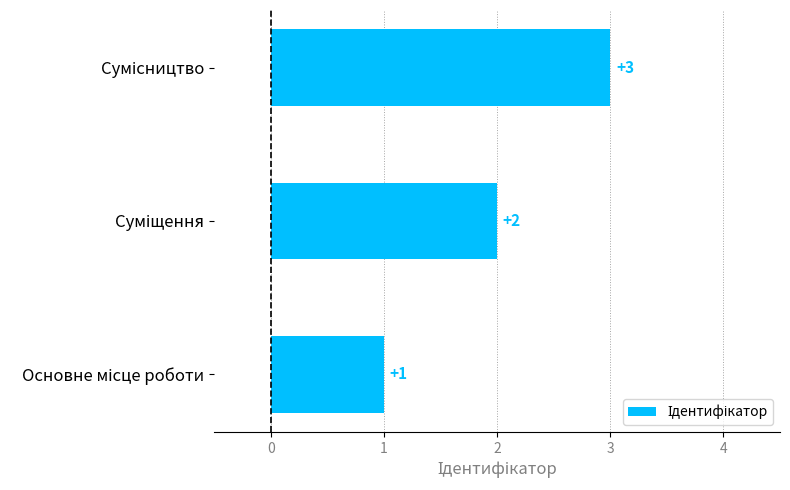

What is the difference between the maximum and minimum values?

2